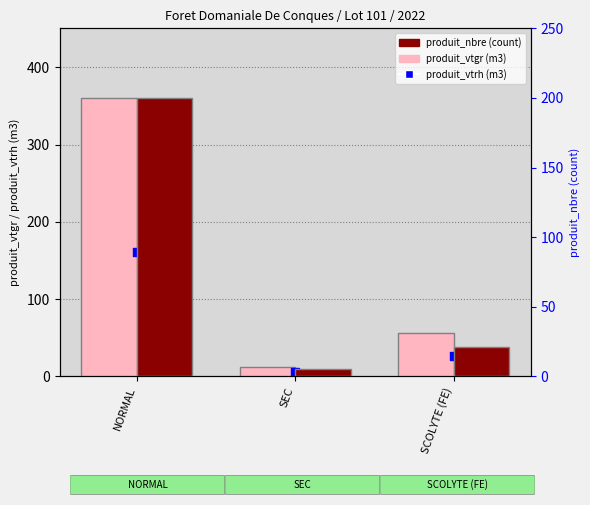

At how many categories does at least one series exceed 134?

1